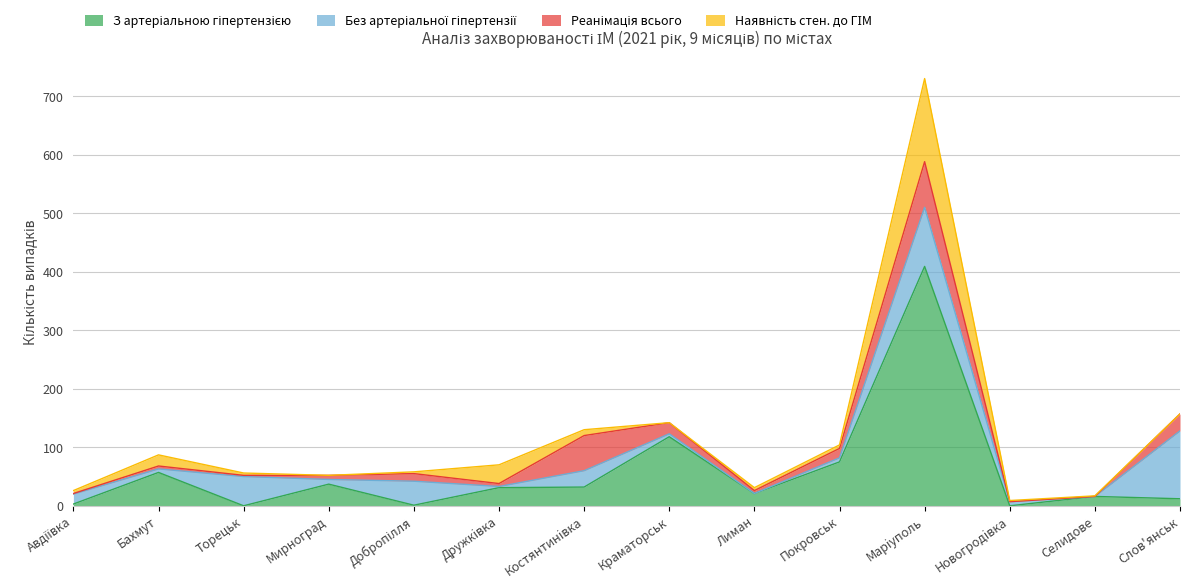

What is the value of the Без артеріальної гіпертензії point at the 7th from the left?

28